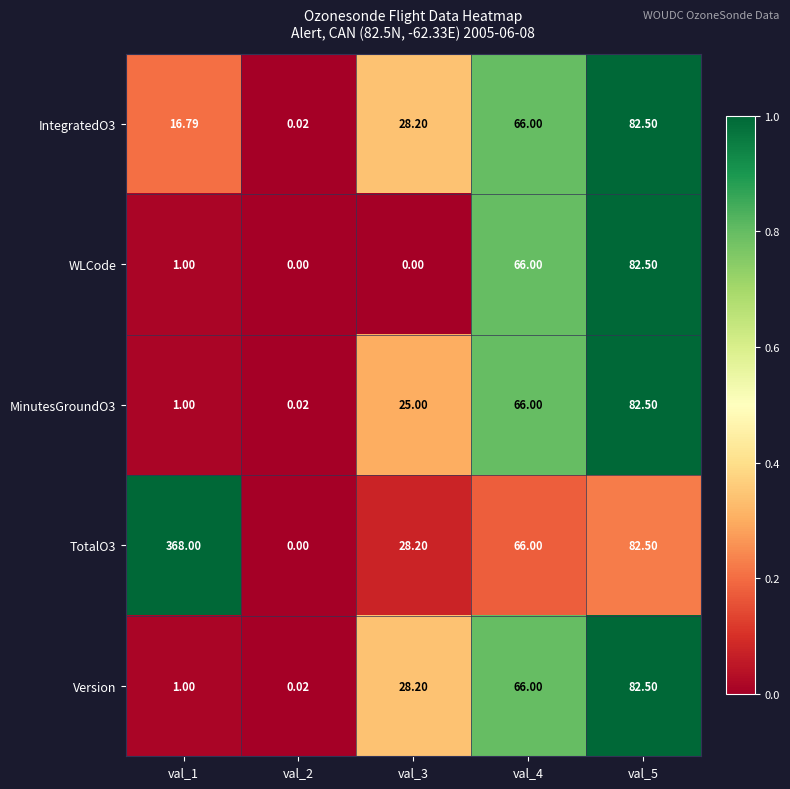

Is the value of WLCode at val_1 greater than the value of IntegratedO3 at val_4?

No